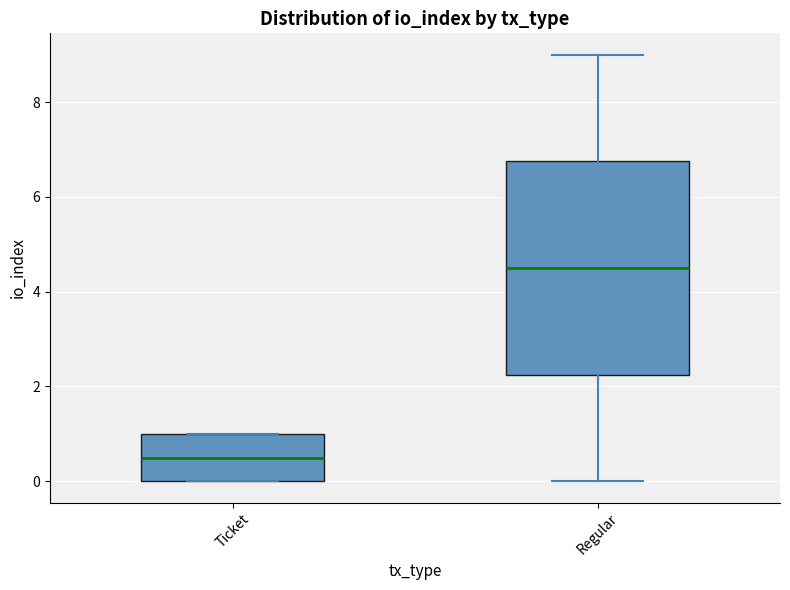

Where does the upper whisker of the box for Regular end on the y-axis? The values are not printed on the chart, so give them approximately, as read against the axis.

9.0